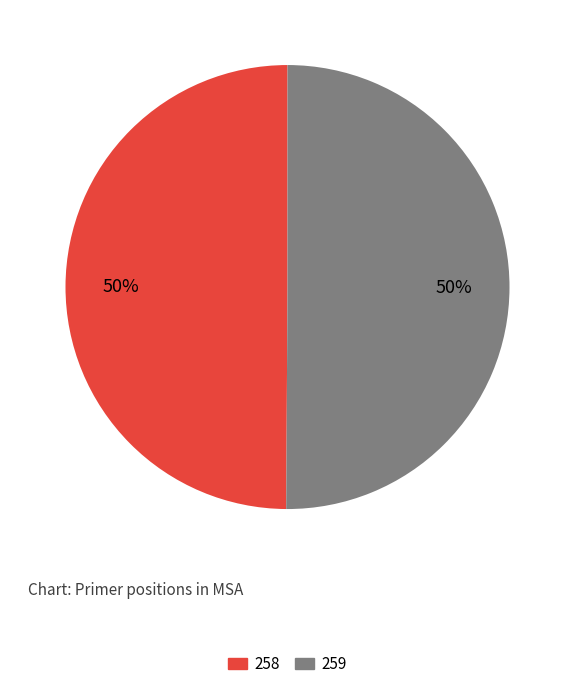

Is the sum of 258 and 259 greater than half?

Yes